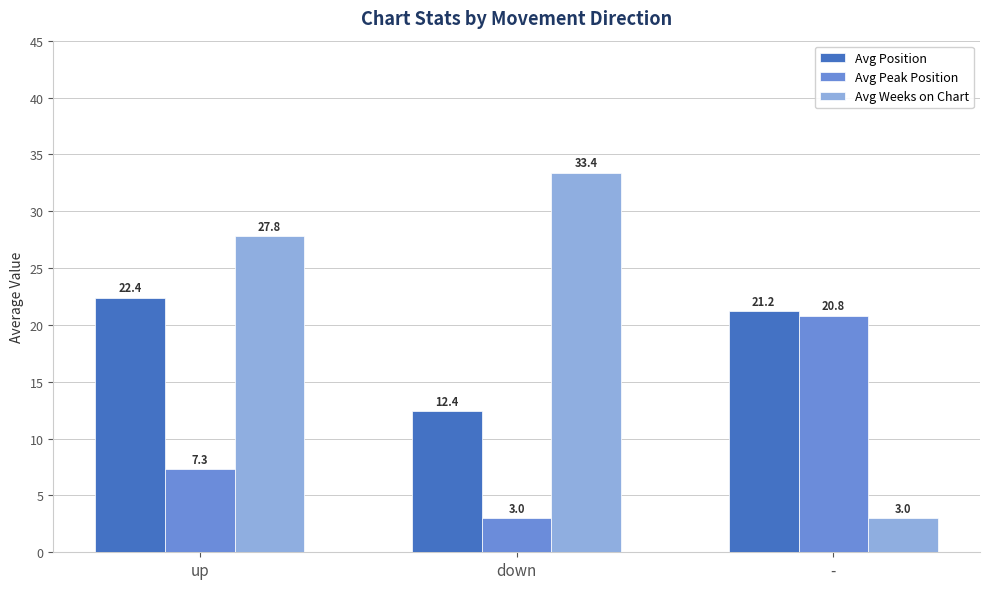

What is the total value across all series at up?

57.5